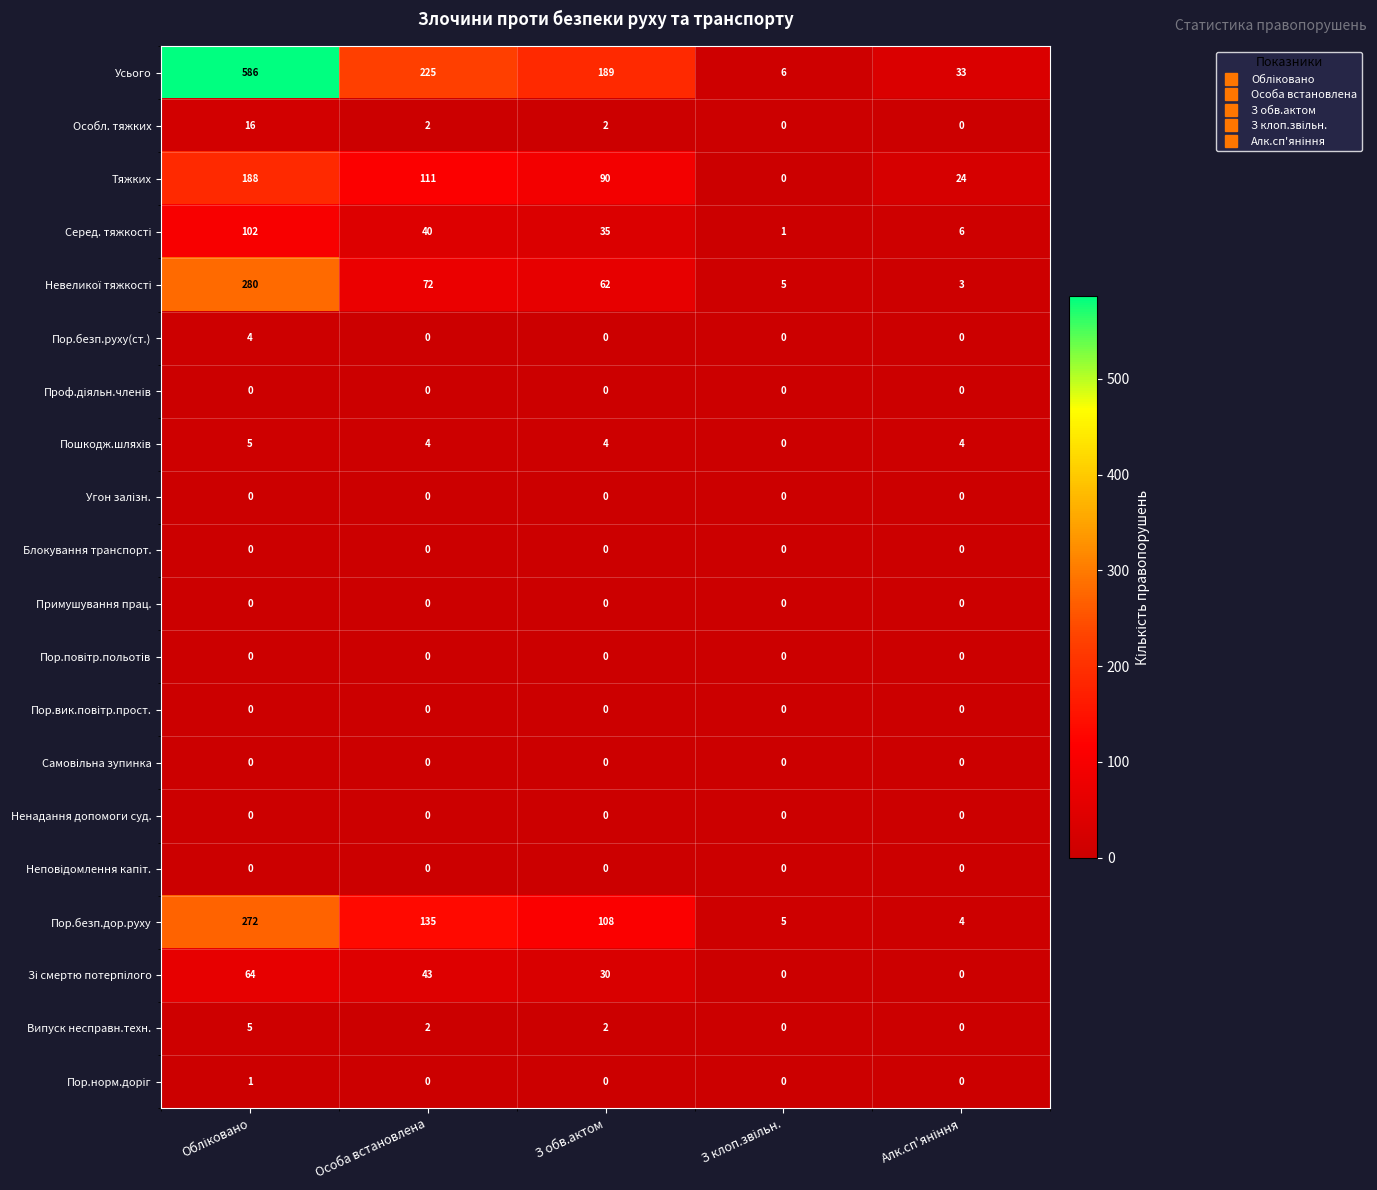

What is the spread (max minus min) of values at Особа встановлена?

225